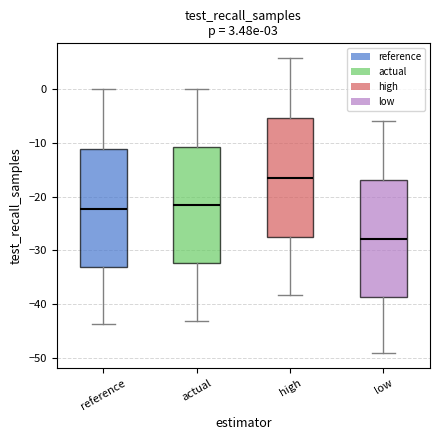

Where is the upper edge of the box for reference on the y-axis? The values are not printed on the chart, so give them approximately, as read against the axis.

-11